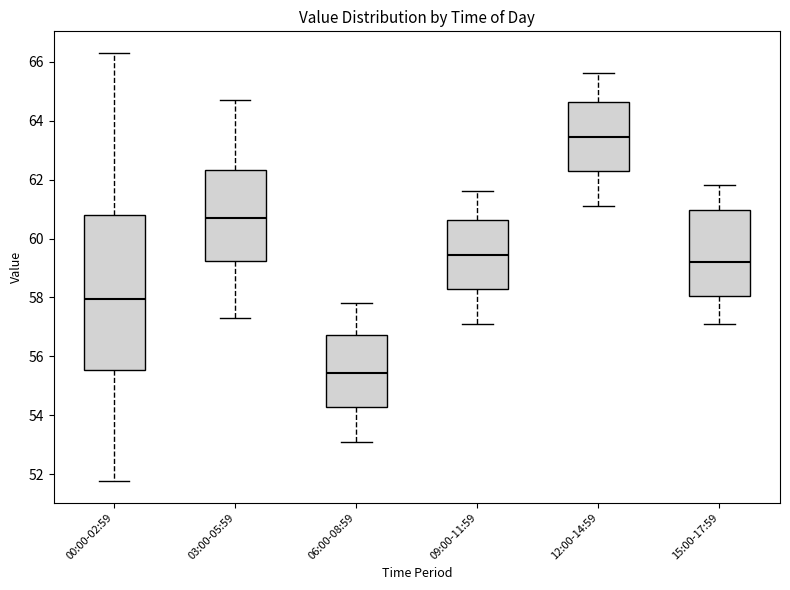

Reading left to right, read every box against the y-axis: the position of its median line, the range the box covers, and the ends of its whiskers. The values are not printed on the chart, so give them approximately, as read against the axis.

00:00-02:59: median 58.0, box 55.6 to 60.8, whiskers 51.8 to 66.4
03:00-05:59: median 60.8, box 59.2 to 62.4, whiskers 57.4 to 64.8
06:00-08:59: median 55.4, box 54.2 to 56.8, whiskers 53.2 to 57.8
09:00-11:59: median 59.4, box 58.4 to 60.6, whiskers 57.2 to 61.6
12:00-14:59: median 63.4, box 62.2 to 64.6, whiskers 61.2 to 65.6
15:00-17:59: median 59.2, box 58.0 to 61.0, whiskers 57.2 to 61.8